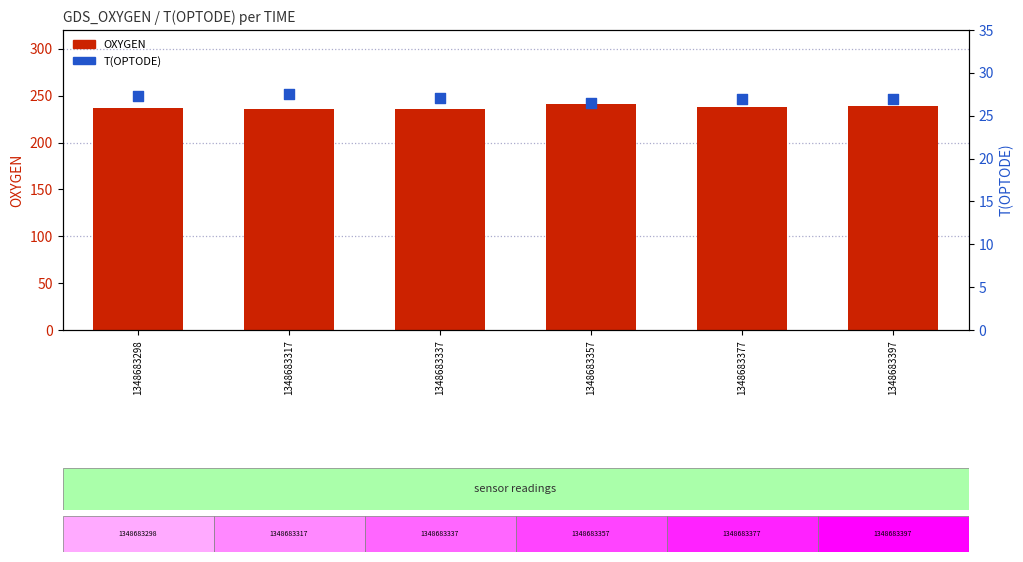

Which series has the largest Y range (max minus min)?

OXYGEN